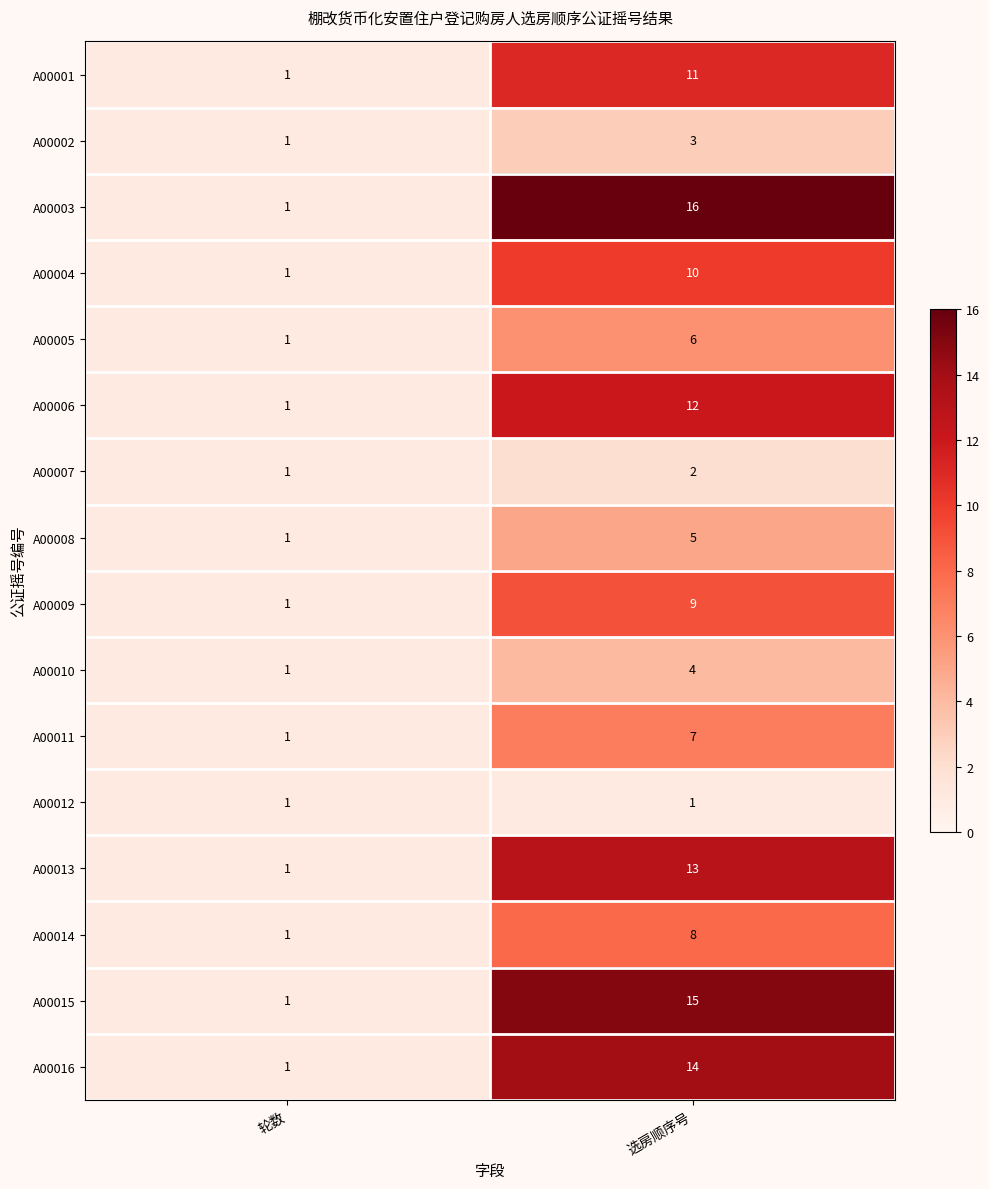

What is the sum of all A00014 values?

9